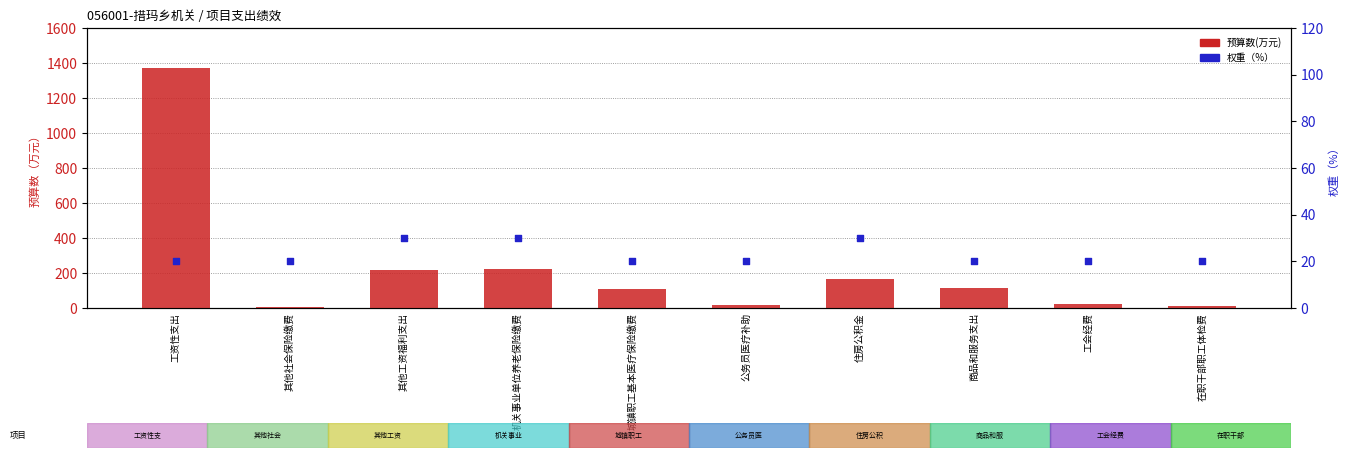

At which category is the sum across all series the highest?

工资性支出